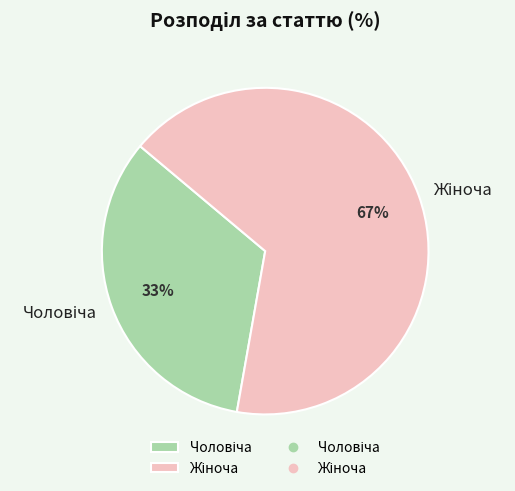

To the nearest percent, what is the average slice percentage?

50%